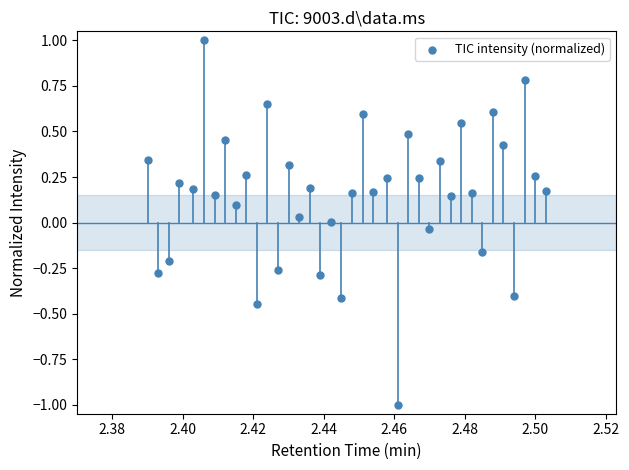

What is the range of Y values (max minus min)?

2.0